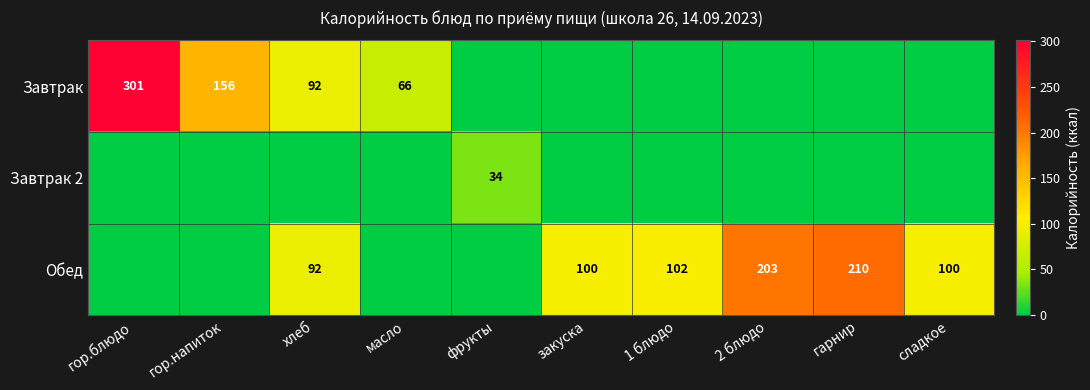

Count the number of categories in the chart.

10